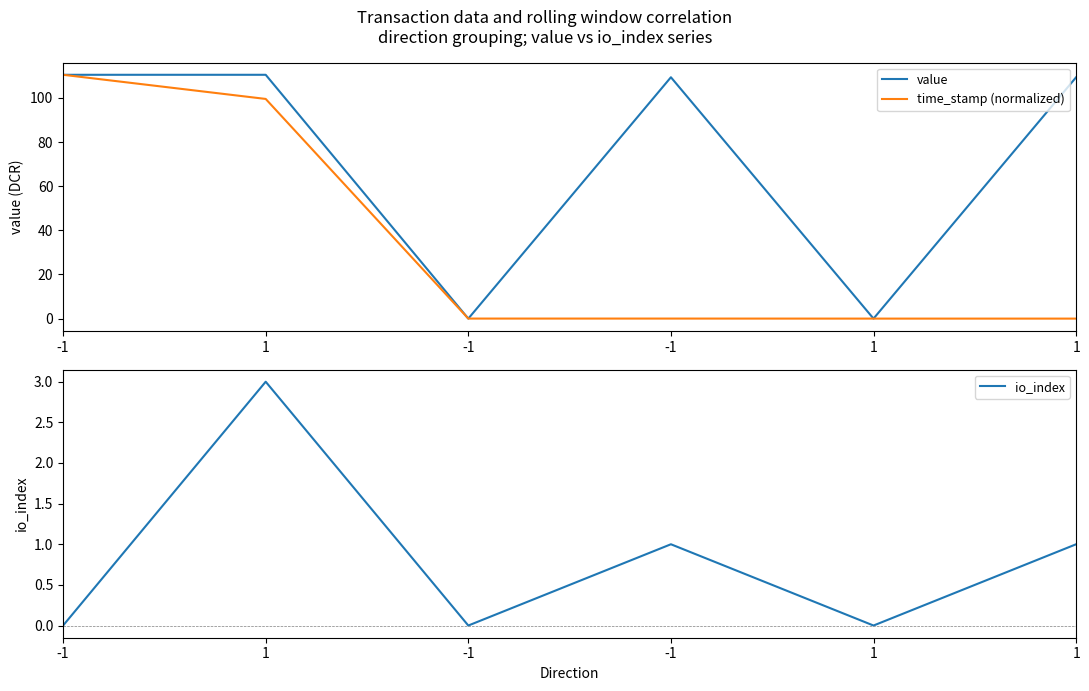

At which category does value reach its first local peak?

-1